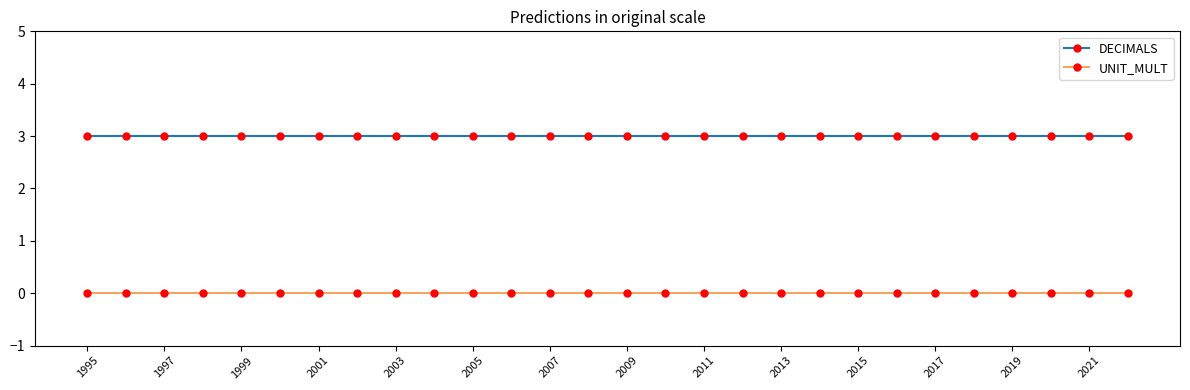

How many lines are shown in the chart?

2